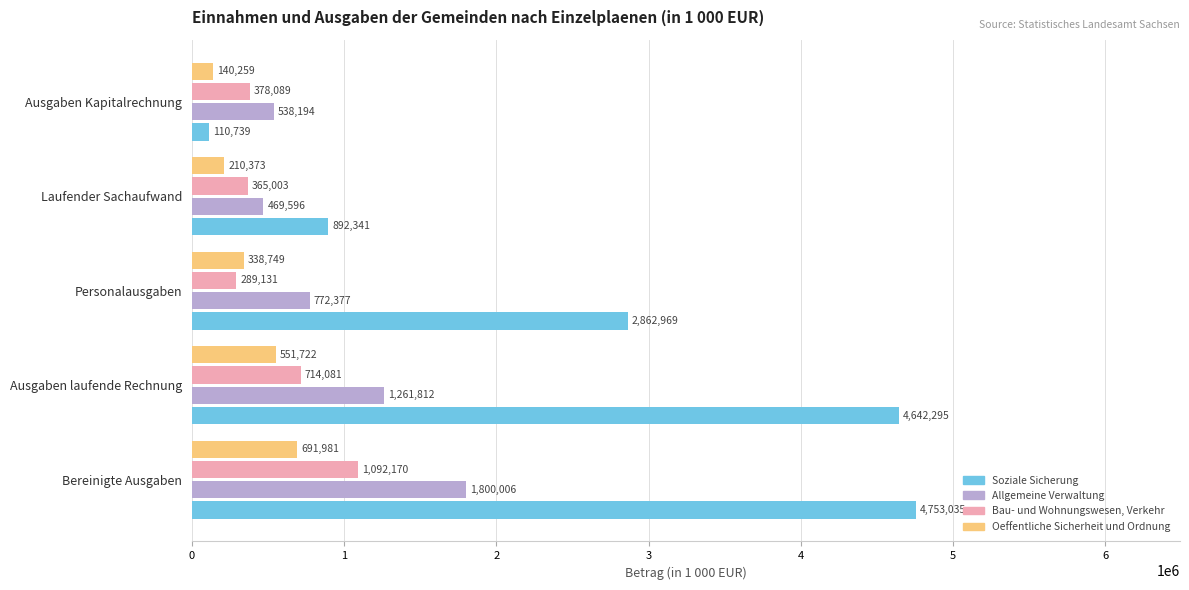

At which category does the chart reach its minimum across all series?

Ausgaben Kapitalrechnung